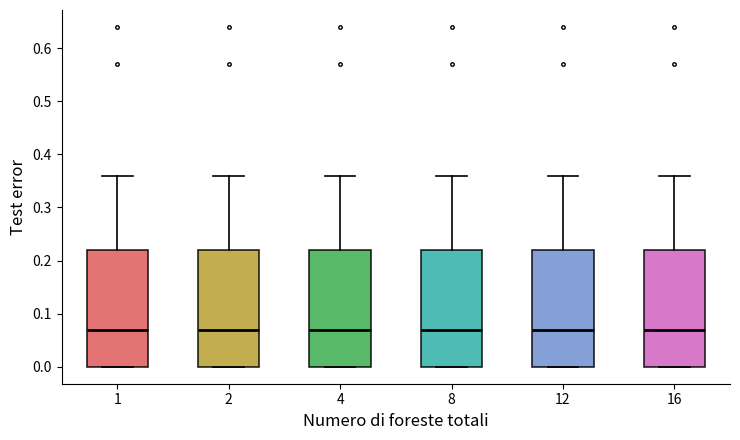

Reading left to right, read every box against the y-axis: the position of its median line, the range the box covers, and the ends of its whiskers. The values are not printed on the chart, so give them approximately, as read against the axis.

1: median 0.07, box 0.00 to 0.22, whiskers 0.00 to 0.36
2: median 0.07, box 0.00 to 0.22, whiskers 0.00 to 0.36
4: median 0.07, box 0.00 to 0.22, whiskers 0.00 to 0.36
8: median 0.07, box 0.00 to 0.22, whiskers 0.00 to 0.36
12: median 0.07, box 0.00 to 0.22, whiskers 0.00 to 0.36
16: median 0.07, box 0.00 to 0.22, whiskers 0.00 to 0.36